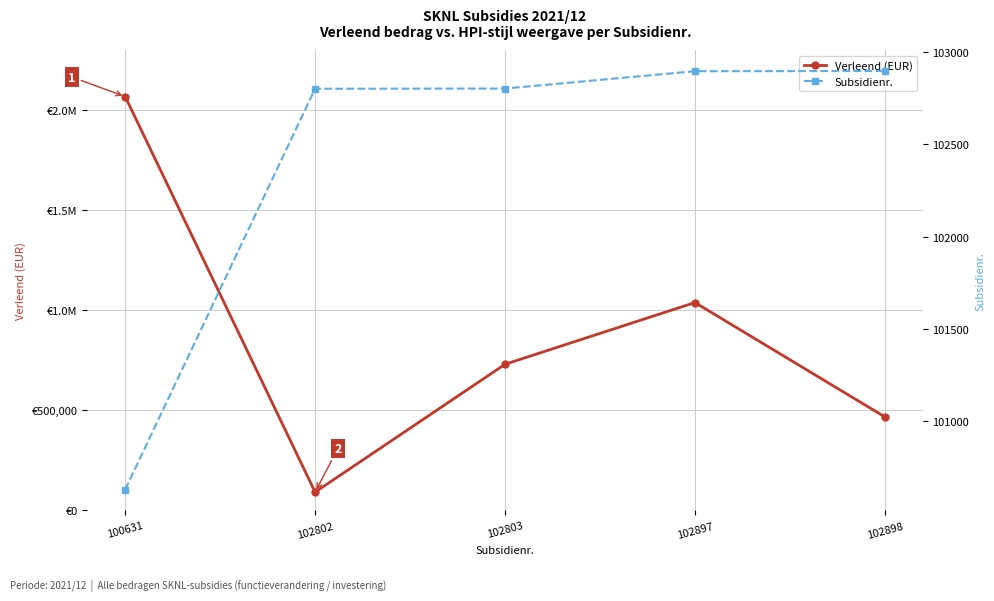

Where is the first local maximum for Verleend (EUR)?

102897